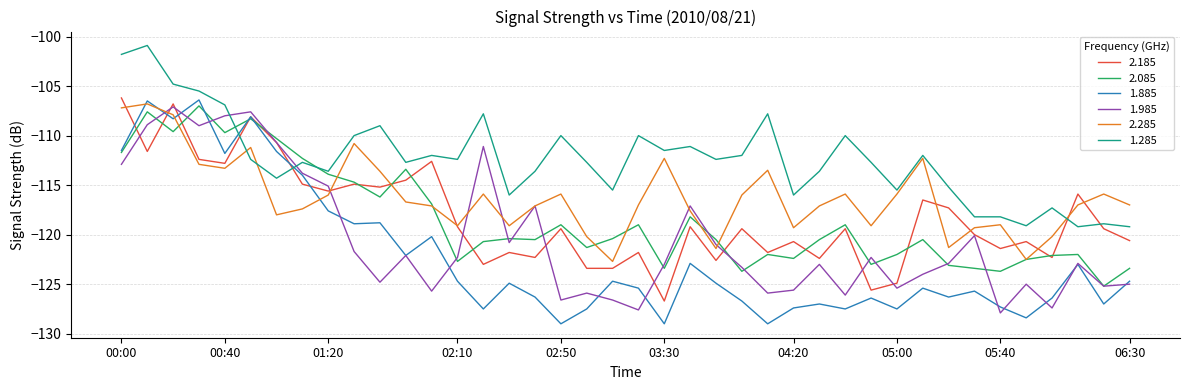

Which series has the largest total across all categories?

1.285